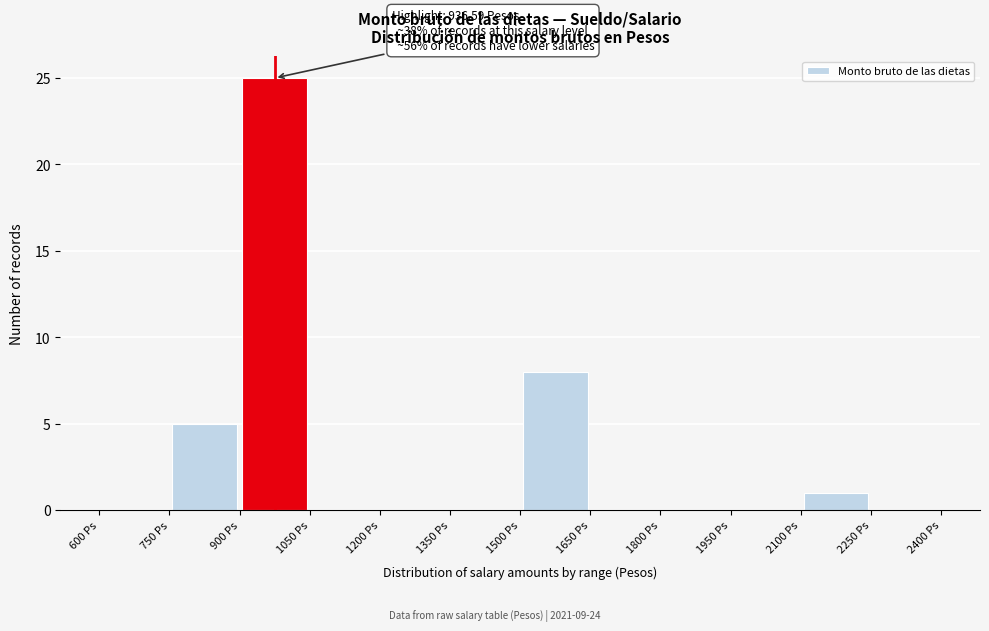

Which range on the x-axis has the tallest bar?

900 to 1050